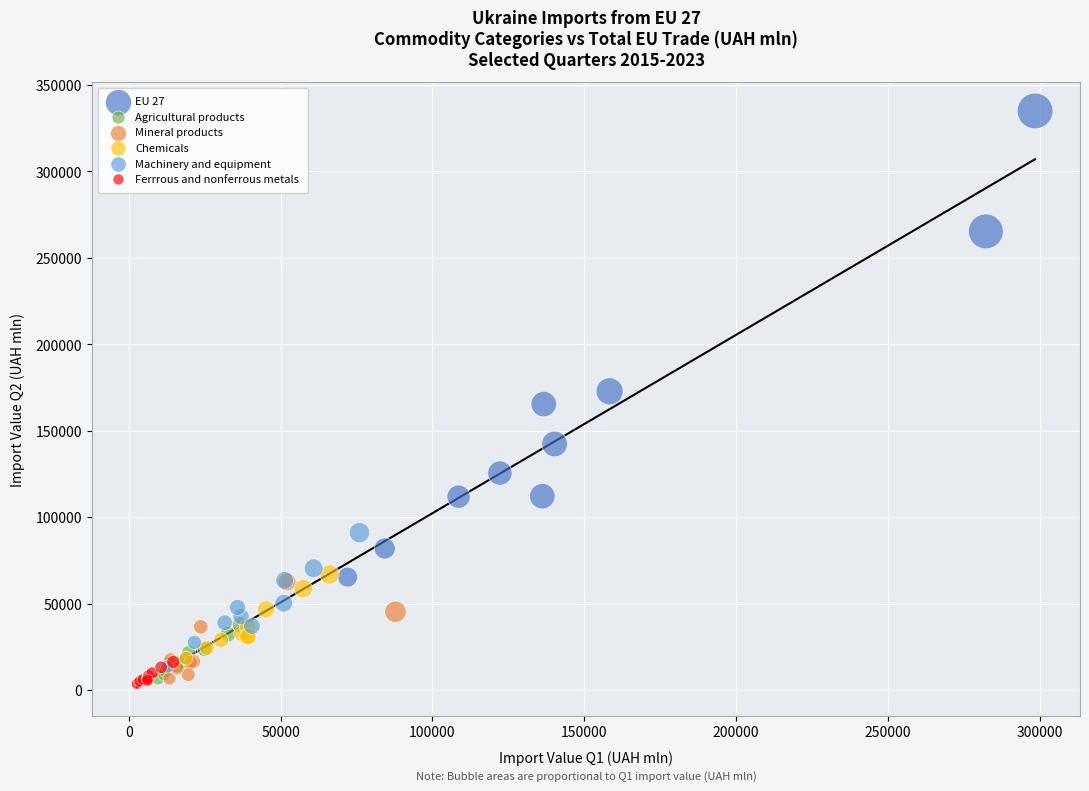

Which series reaches the maximum Y coordinate?

EU 27